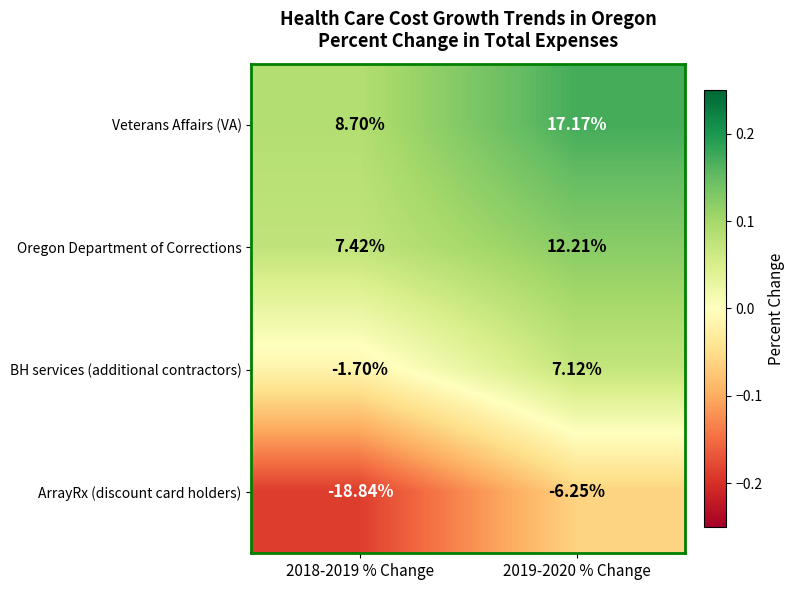

How many series are shown in this chart?

4